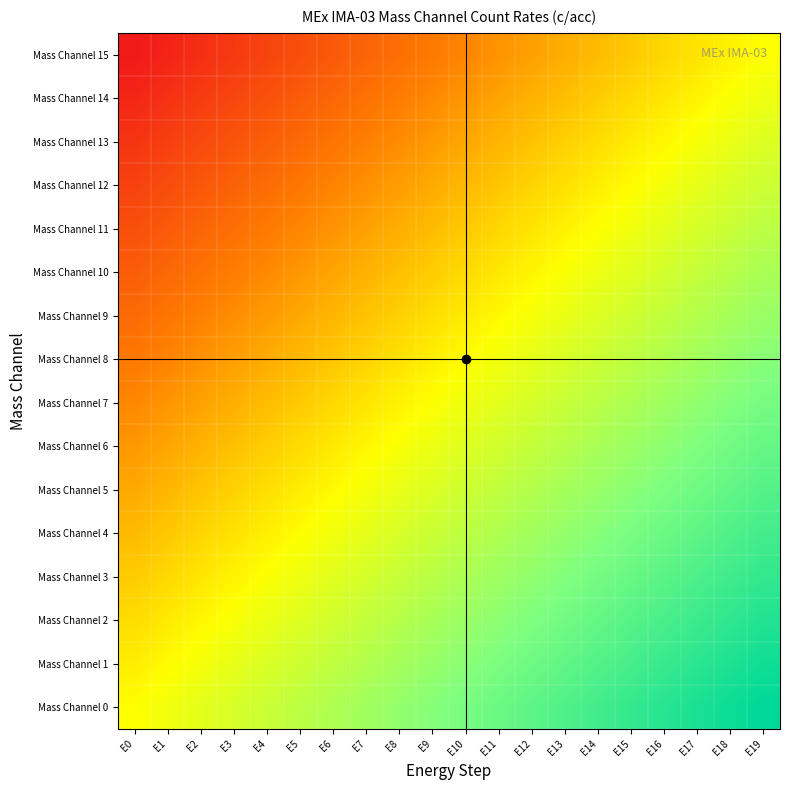

What is the spread (max minus min) of values at E9?

0.5